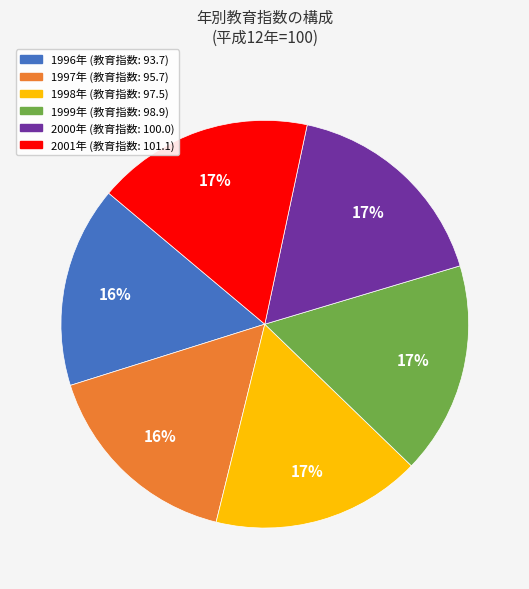

Is there a majority slice in this chart?

No